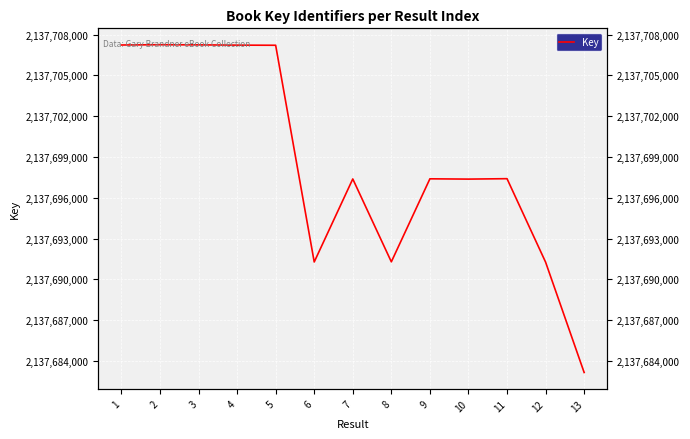

Reading left to right, extract all data points from this chart.

1=2137707235	2=2137707255	3=2137707245	4=2137707225	5=2137707215	6=2137691282	7=2137697386	8=2137691293	9=2137697396	10=2137697375	11=2137697406	12=2137691271	13=2137683157